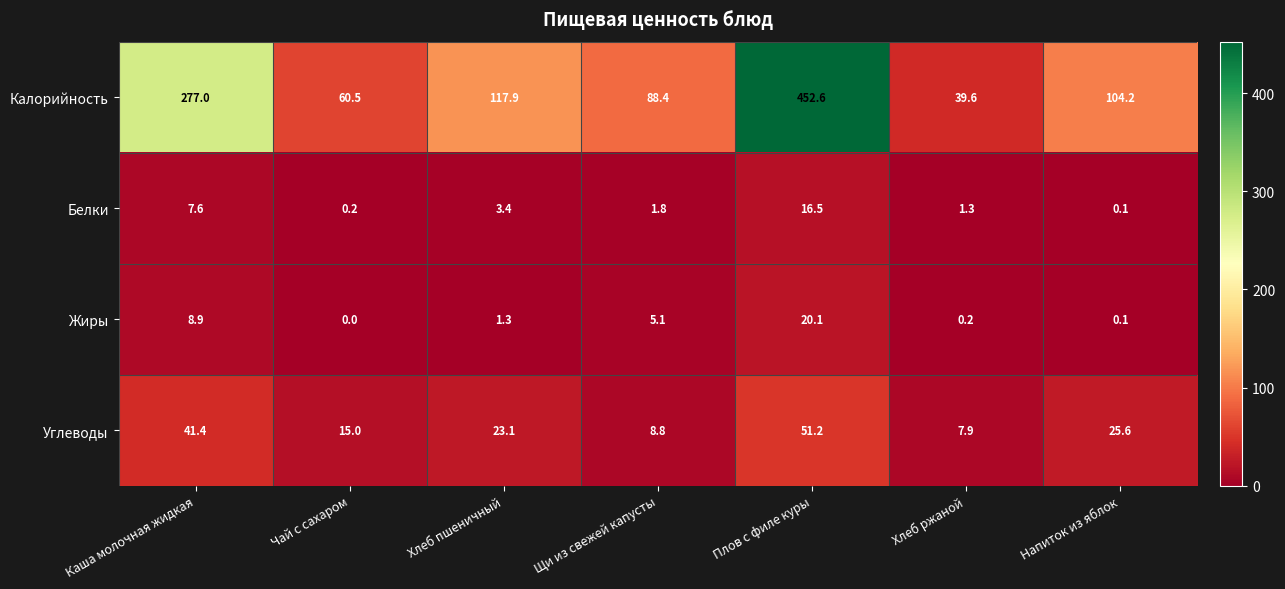

At which category does the chart reach its peak across all series?

Плов с филе куры